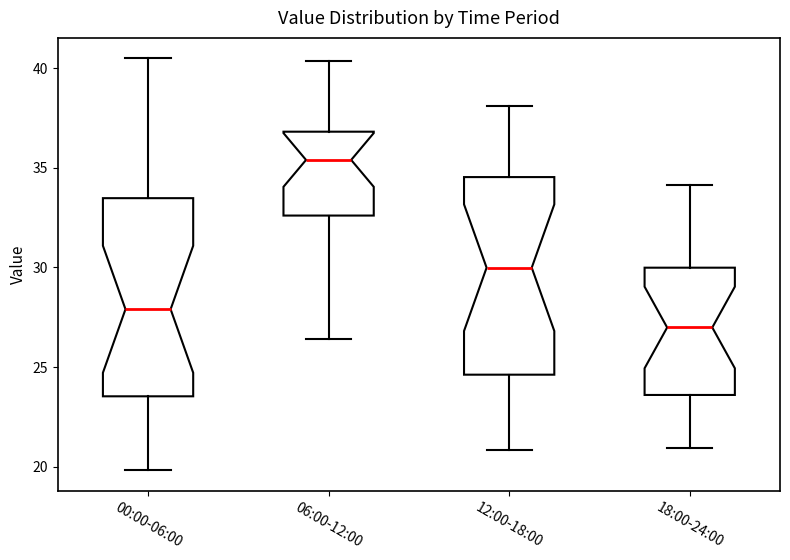

Reading left to right, transcribe this box plot: for each box, give where its median line is, the range the box spans, and where its two whiskers end, as read against the y-axis. The values are not printed on the chart, so give them approximately, as read against the axis.

00:00-06:00: median 28.0, box 23.5 to 33.5, whiskers 20.0 to 40.5
06:00-12:00: median 35.5, box 32.5 to 37.0, whiskers 26.5 to 40.5
12:00-18:00: median 30.0, box 24.5 to 34.5, whiskers 21.0 to 38.0
18:00-24:00: median 27.0, box 23.5 to 30.0, whiskers 21.0 to 34.0